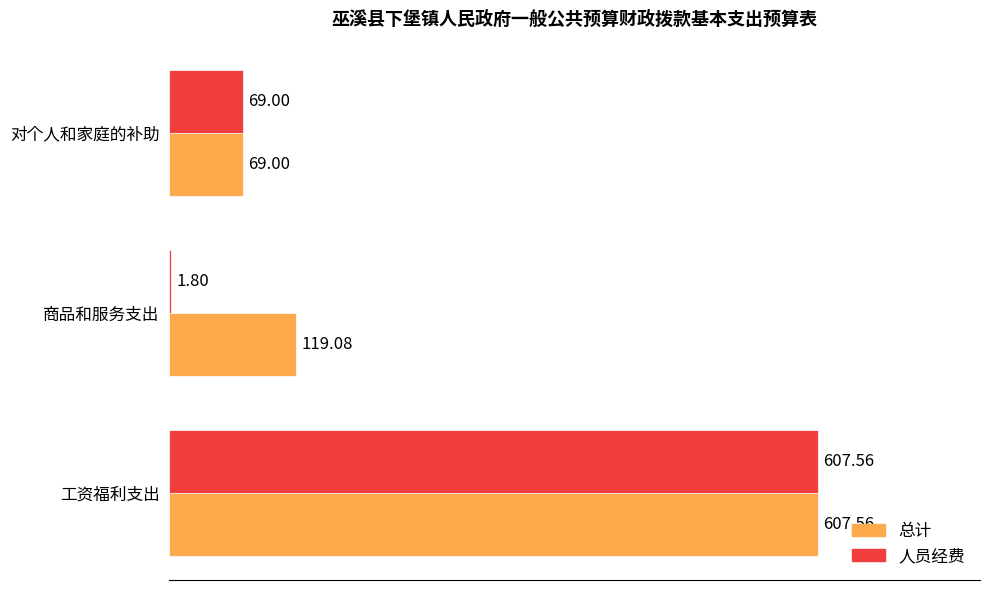

What is the sum of the 总计 values at 对个人和家庭的补助 and 工资福利支出?

676.6